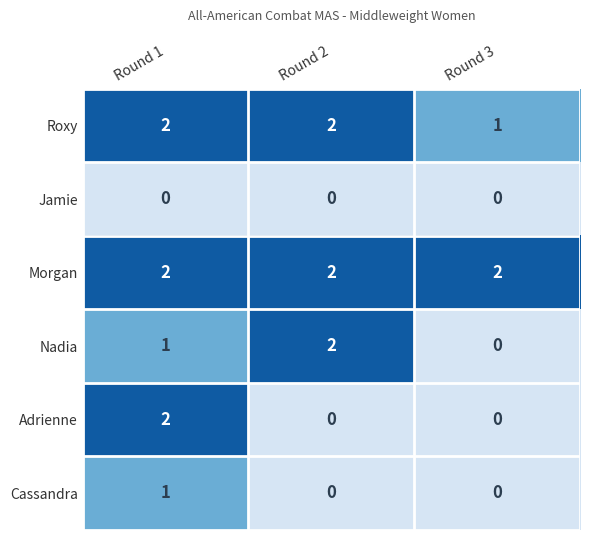

Between Round 2 and Round 3, which series saw the biggest shift?

Nadia